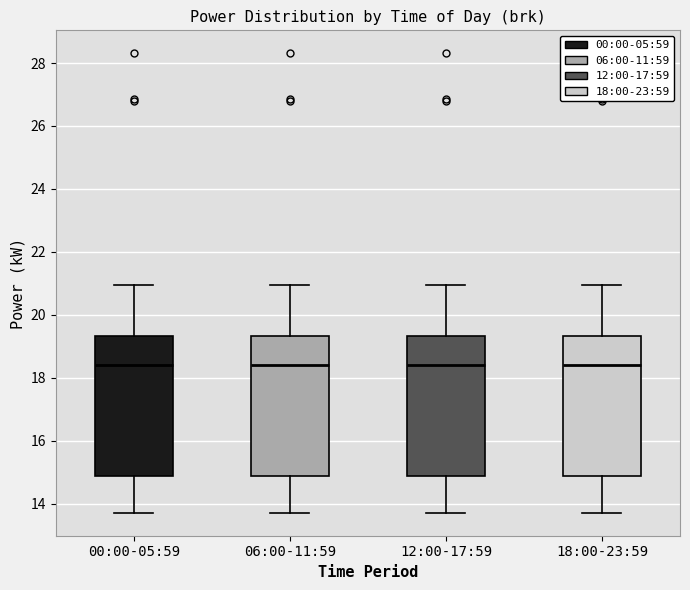

Reading left to right, read every box against the y-axis: the position of its median line, the range the box covers, and the ends of its whiskers. The values are not printed on the chart, so give them approximately, as read against the axis.

00:00-05:59: median 18.4, box 14.8 to 19.4, whiskers 13.8 to 21.0
06:00-11:59: median 18.4, box 14.8 to 19.4, whiskers 13.8 to 21.0
12:00-17:59: median 18.4, box 14.8 to 19.4, whiskers 13.8 to 21.0
18:00-23:59: median 18.4, box 14.8 to 19.4, whiskers 13.8 to 21.0